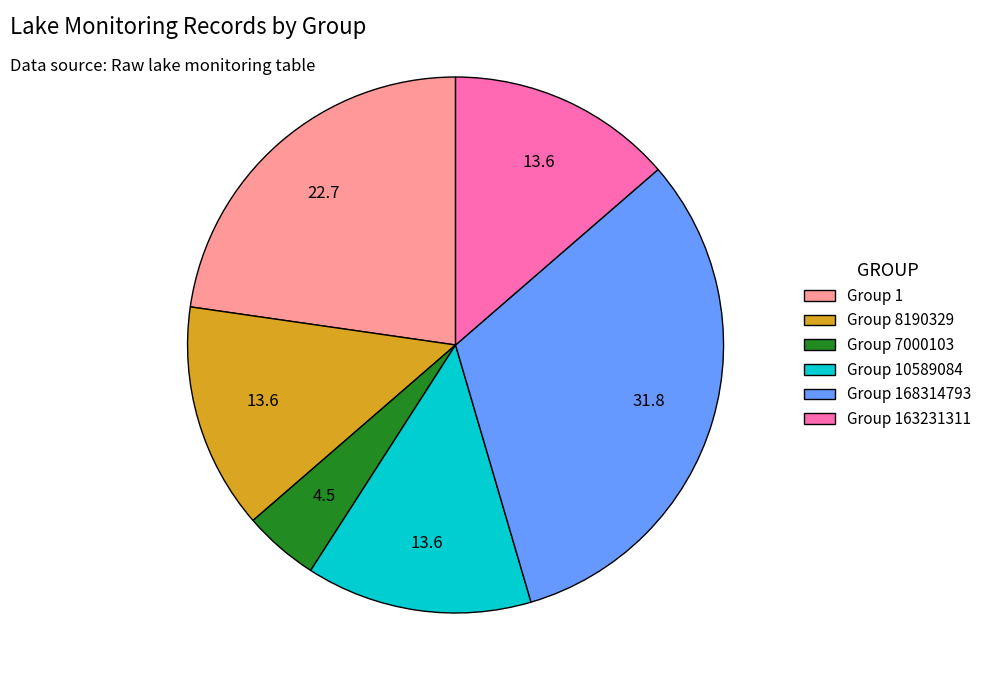

Which category has the biggest portion of the pie?

Group 168314793